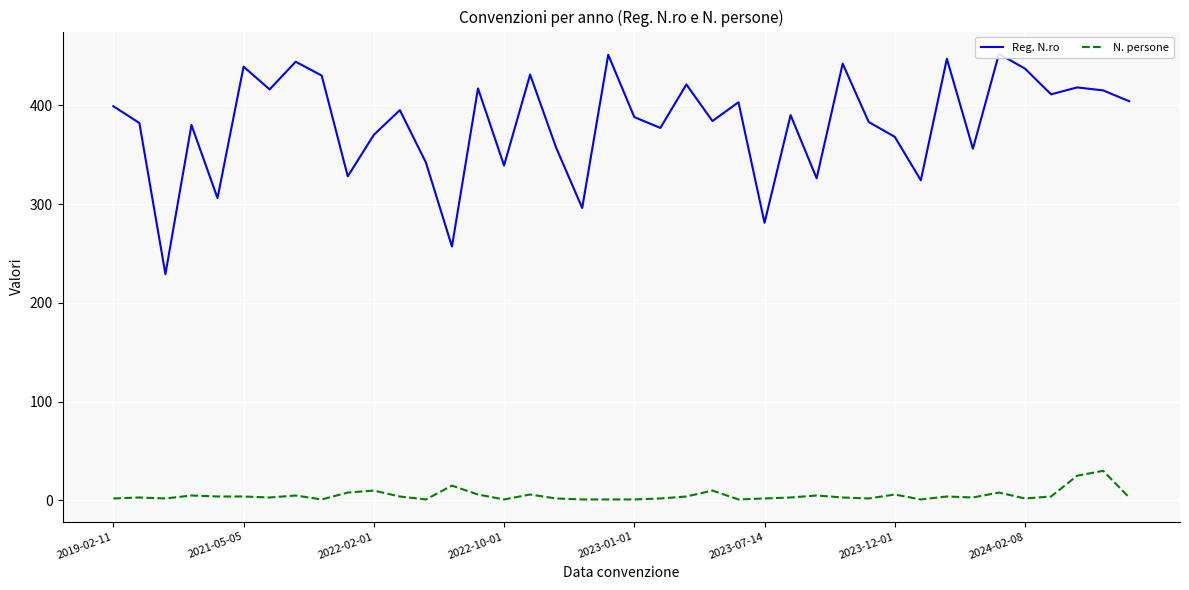

What is the maximum value for N. persone?

30